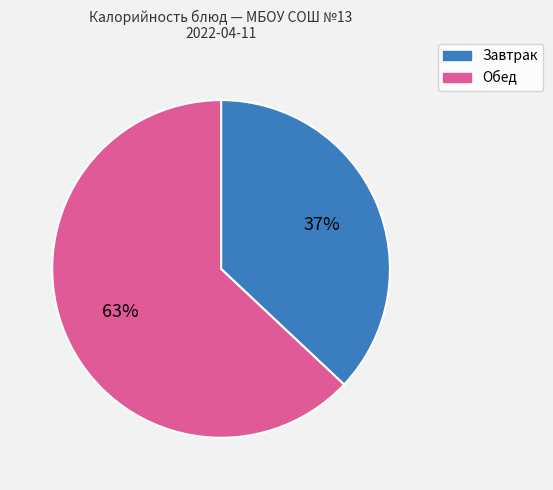

Count the number of slices in the pie.

2